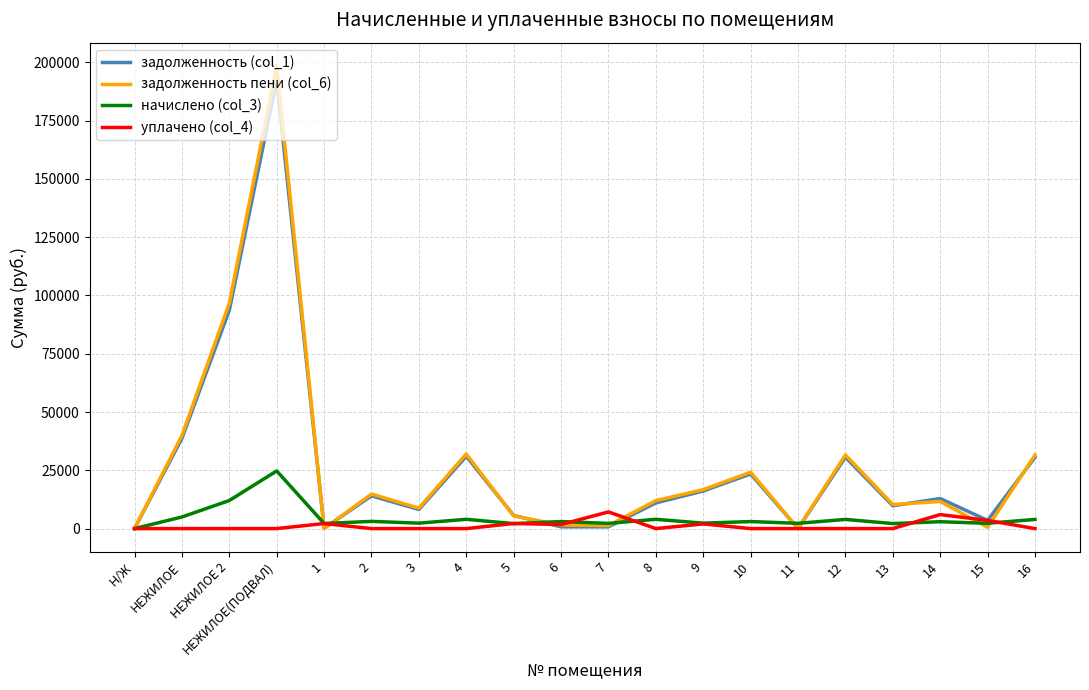

List the series in order of their peak value, highest first.

задолженность пени (col_6), задолженность (col_1), начислено (col_3), уплачено (col_4)